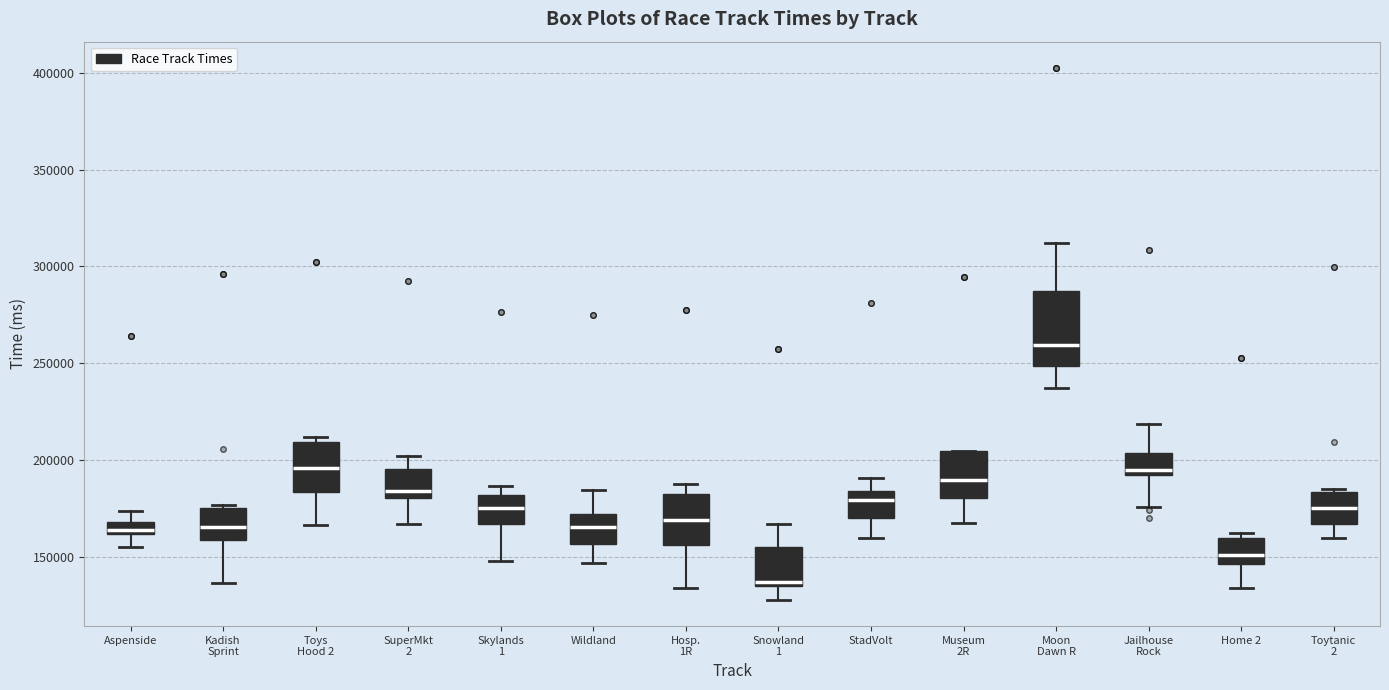

Which box is the tallest, from its lower edge to its upper edge?

Moon Dawn R